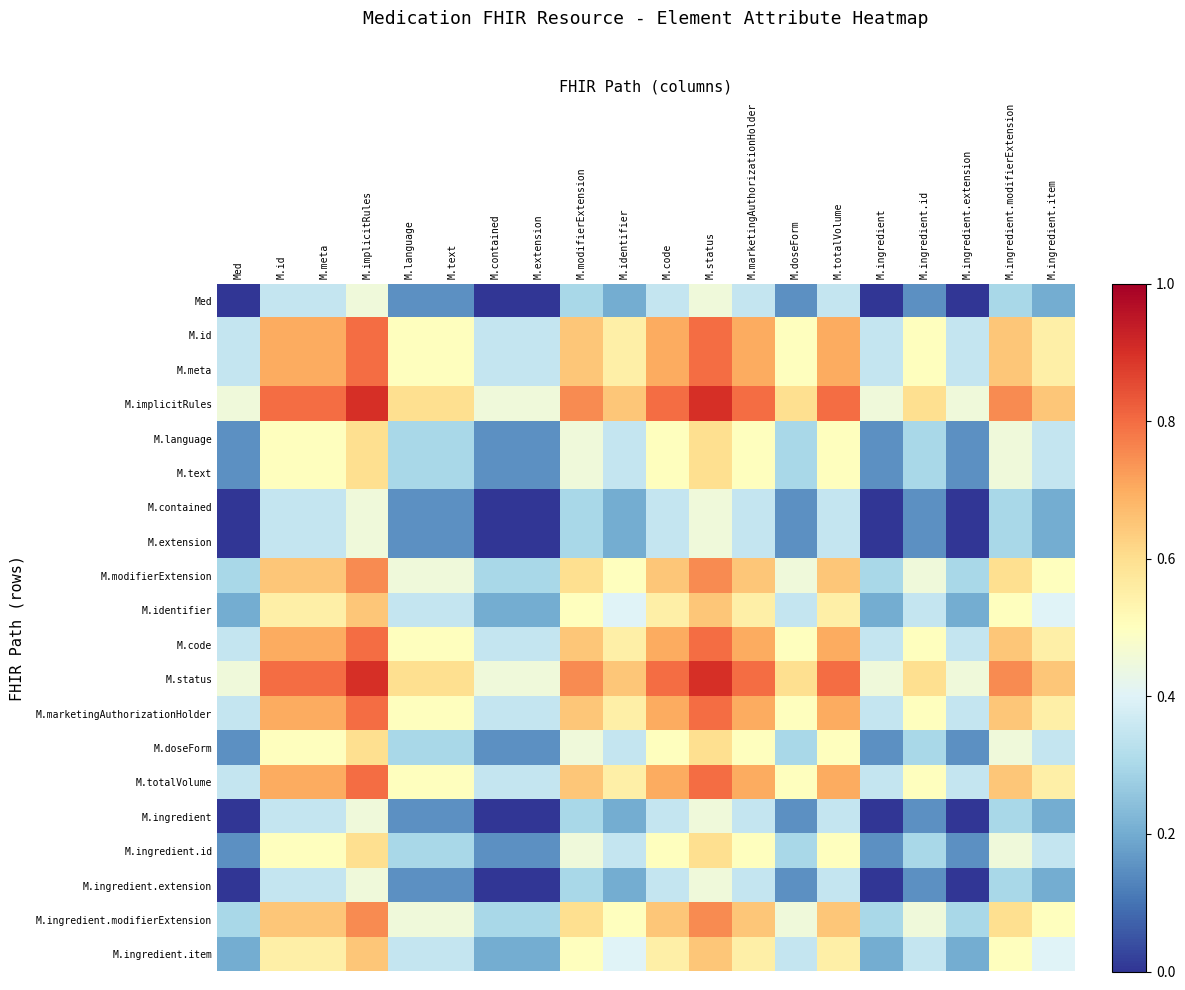

Which has a higher value, M.meta or M.id?

M.meta